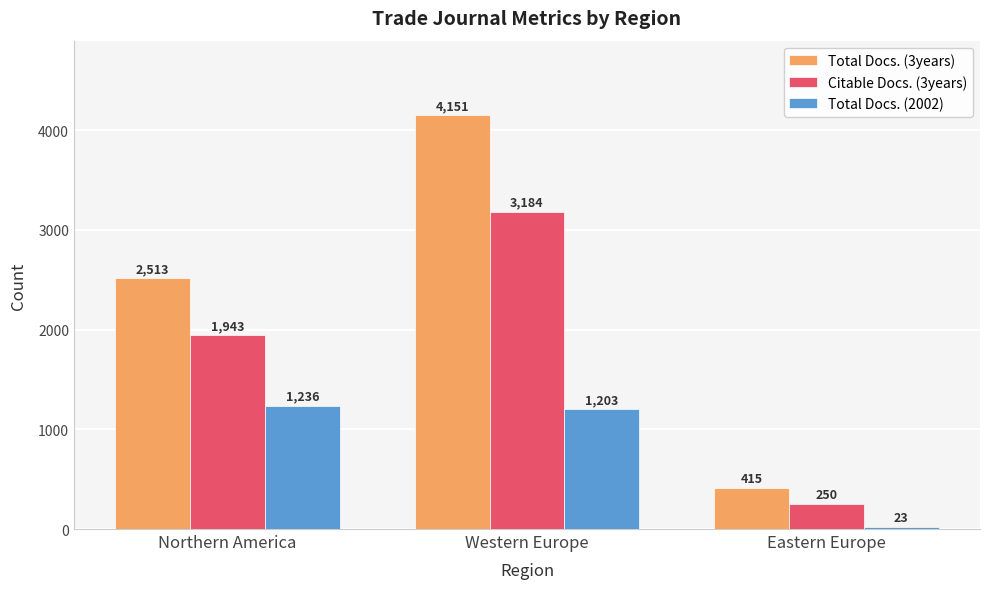

Is the value of Citable Docs. (3years) at Eastern Europe greater than the value of Total Docs. (3years) at Eastern Europe?

No